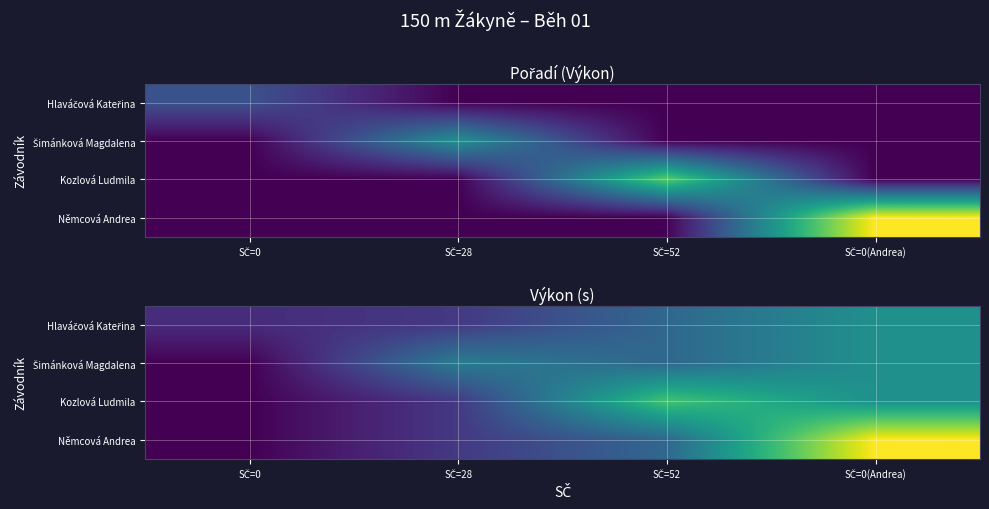

Is the value of Němcová Andrea at SČ=52 greater than the value of Kozlová Ludmila at SČ=52?

No